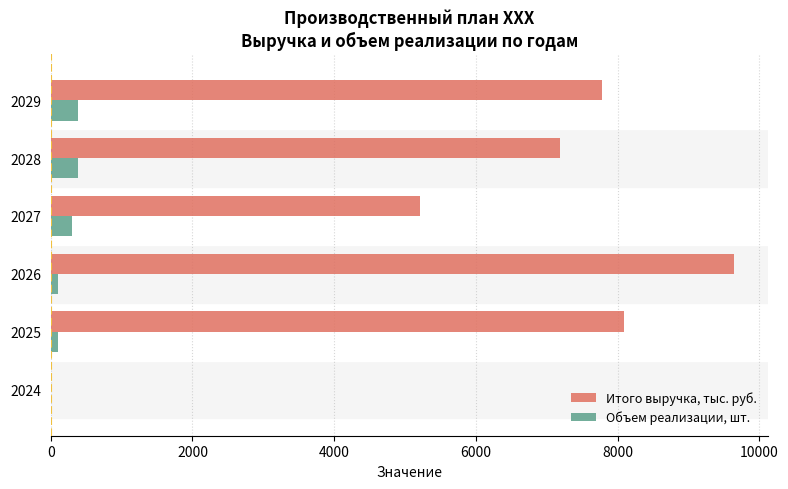

True or false: Итого выручка, тыс. руб. has a value of 7779.3 at 2029.

True